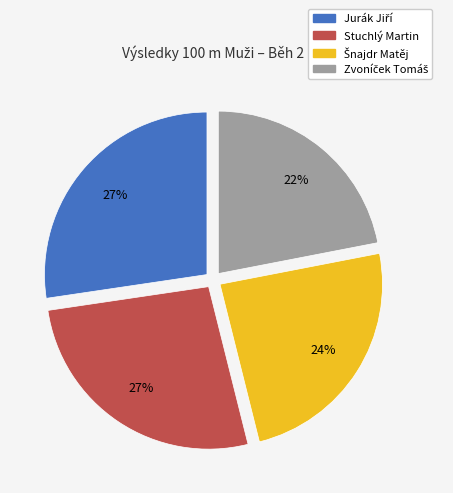

The Stuchlý Martin slice represents 20% of the pie. True or false?

False